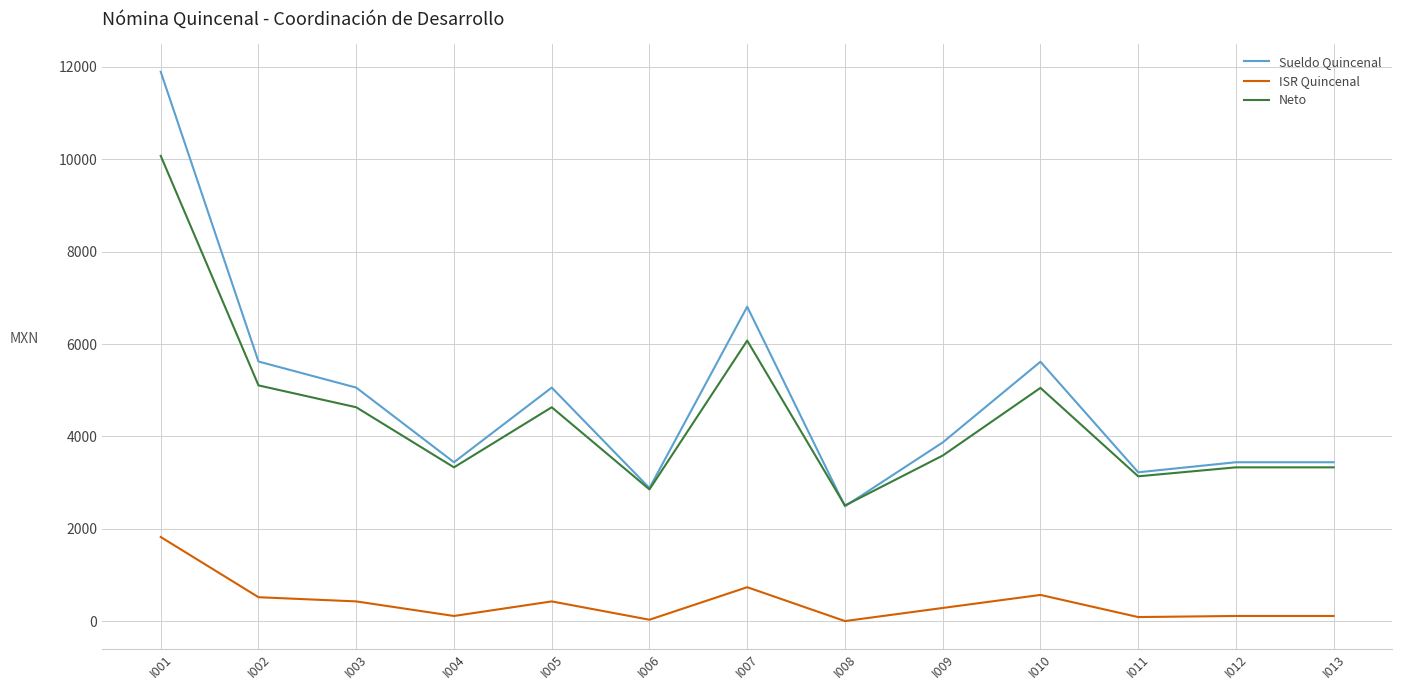

Is the value of ISR Quincenal at I002 greater than the value of Sueldo Quincenal at I009?

No